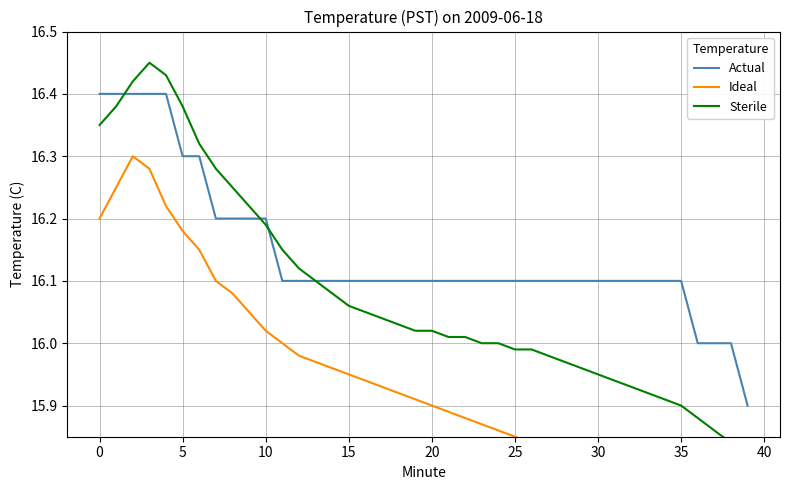

What is the maximum value for Actual?

16.4